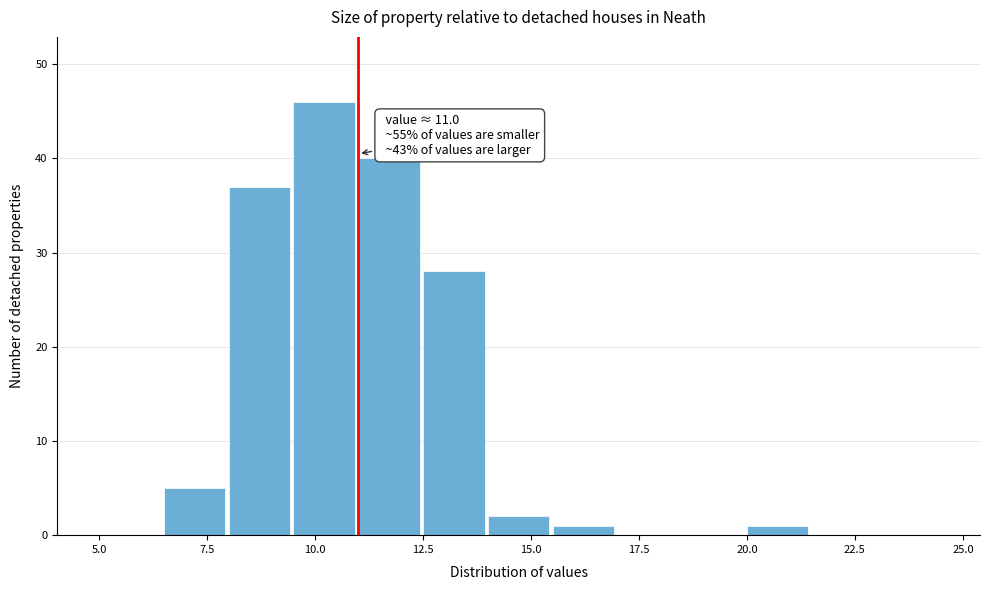

Around what value on the x-axis is the tallest bar? Give the approximate position of its centre, as read against the axis.

10.0